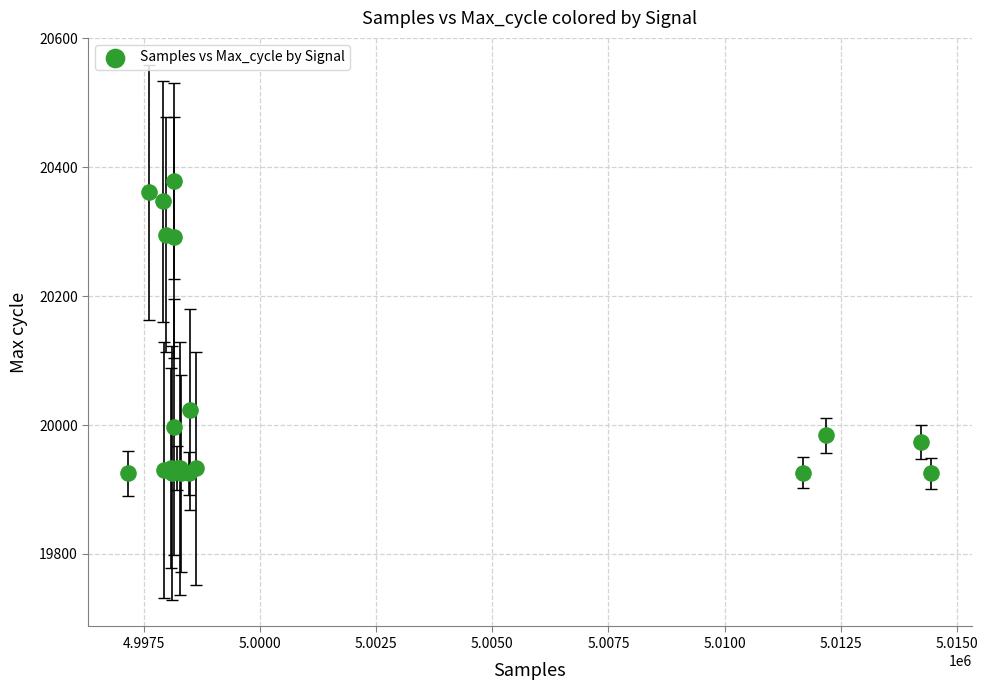

What Y value in the scatter plot is closest to 20152?

20024